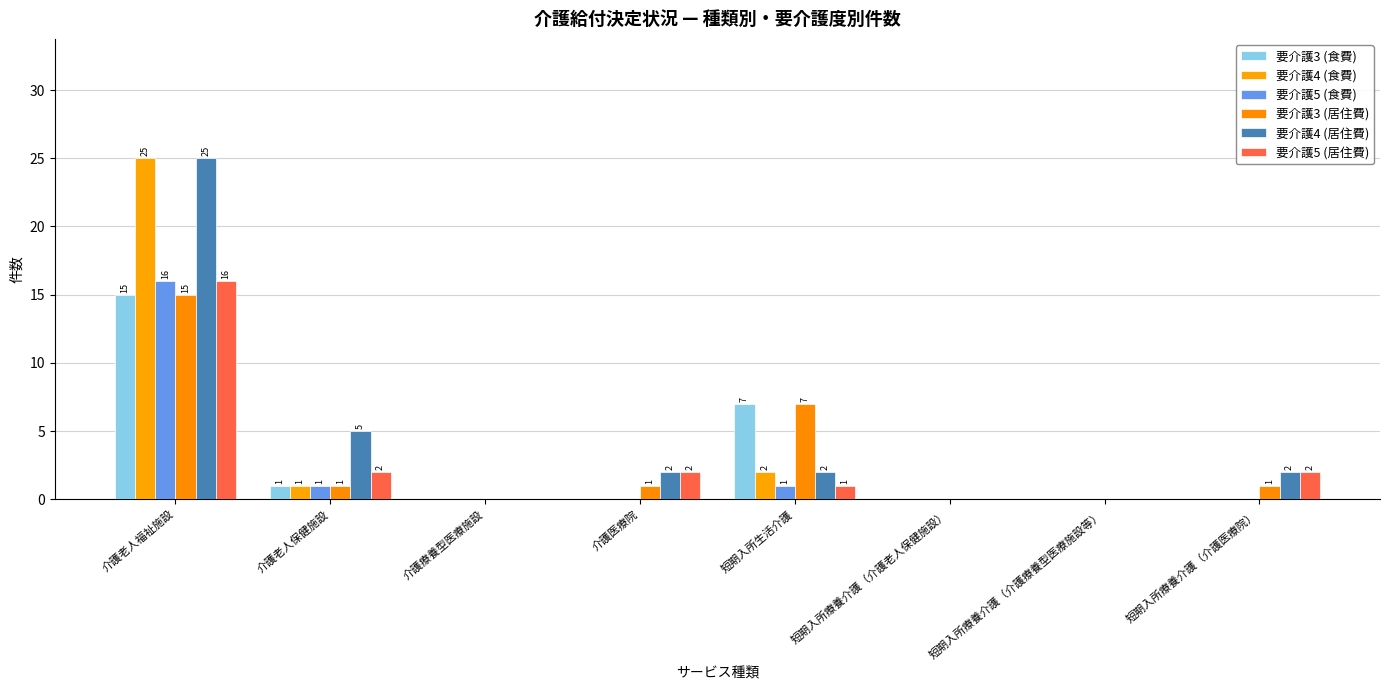

What is the difference between the second highest and minimum values in the 要介護3 (食費) series?

7